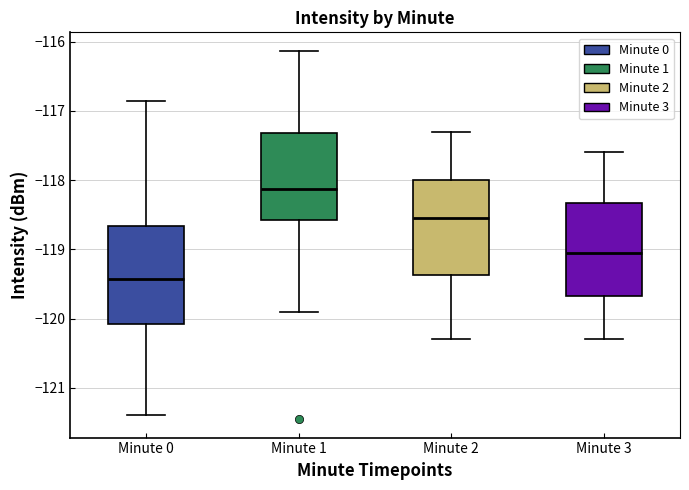

Which box has the lowest median line?

Minute 0